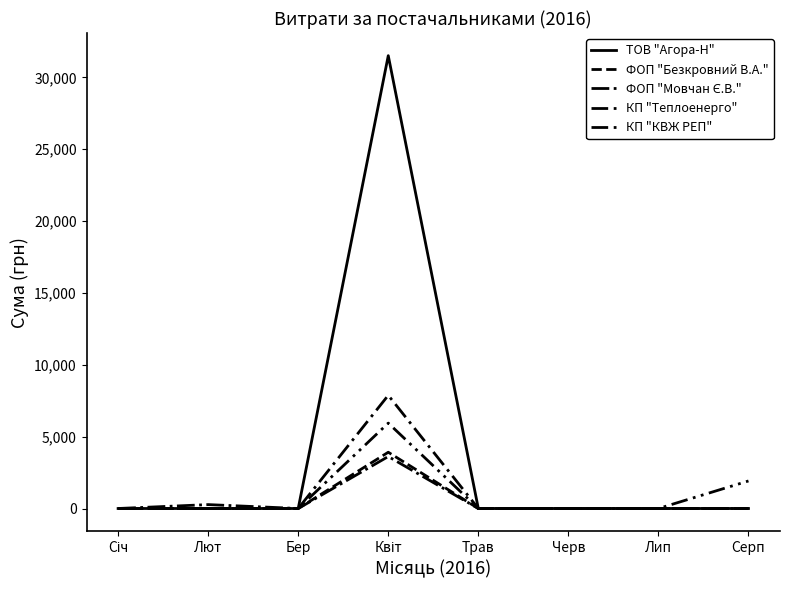

How many lines are shown in the chart?

5